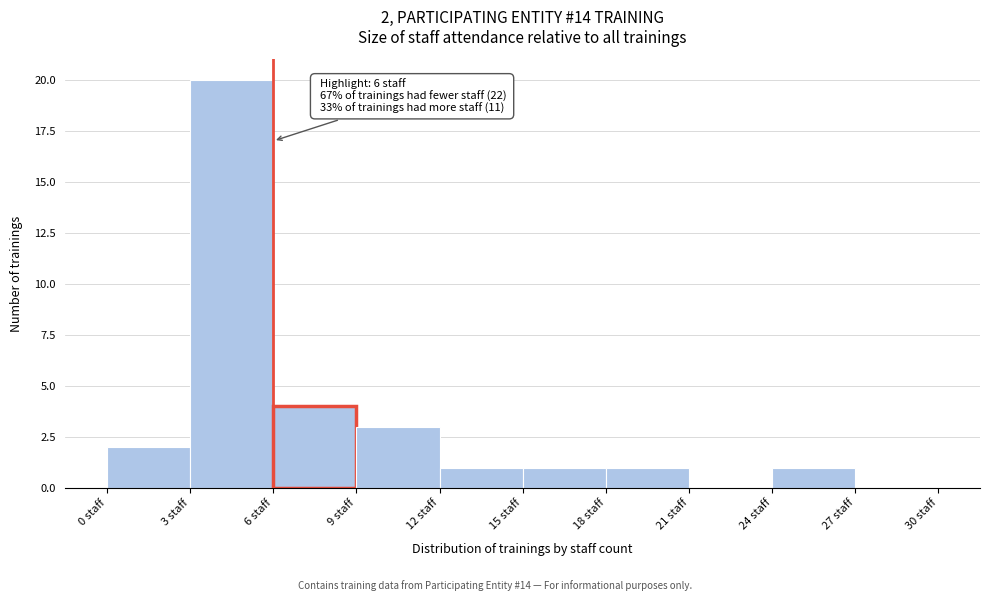

Which range on the x-axis has the tallest bar?

3 to 6